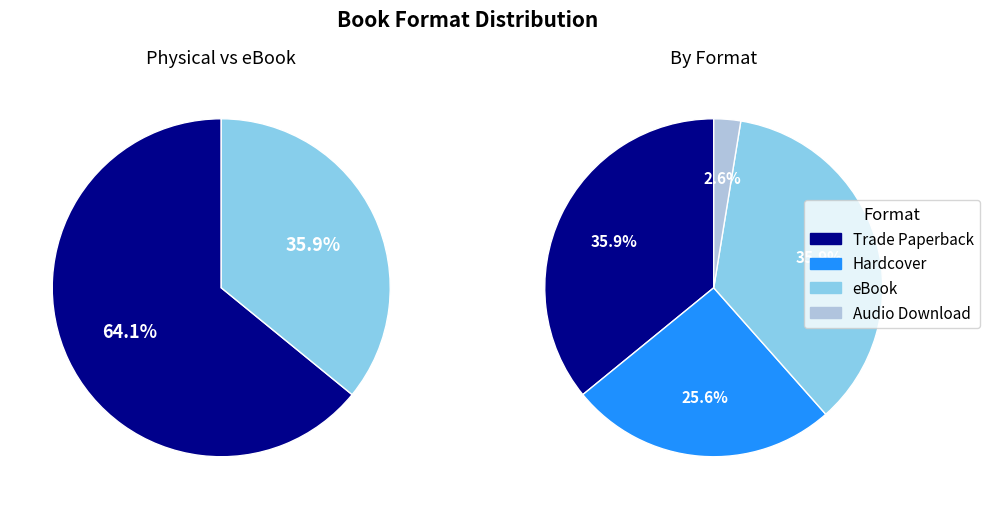

True or false: Hardcover accounts for 26% of the total.

True